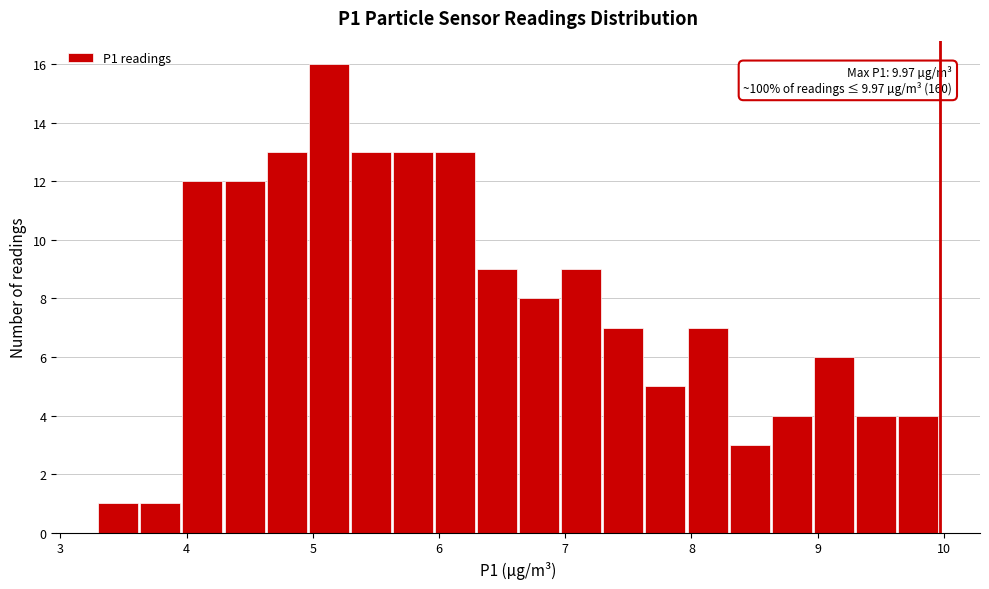

Around what value on the x-axis is the tallest bar? Give the approximate position of its centre, as read against the axis.

5.1